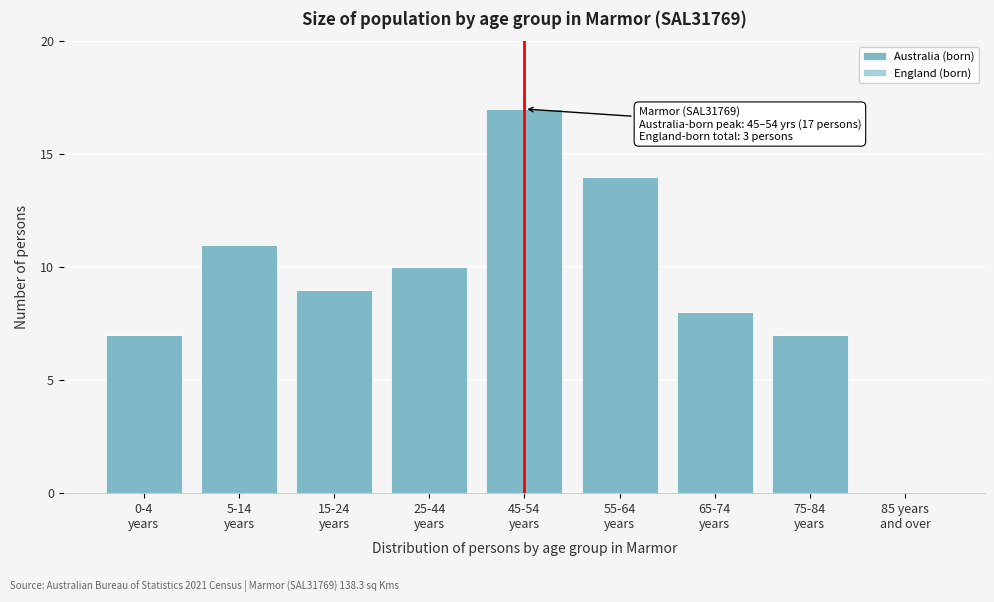

What is the sum of all values?

83